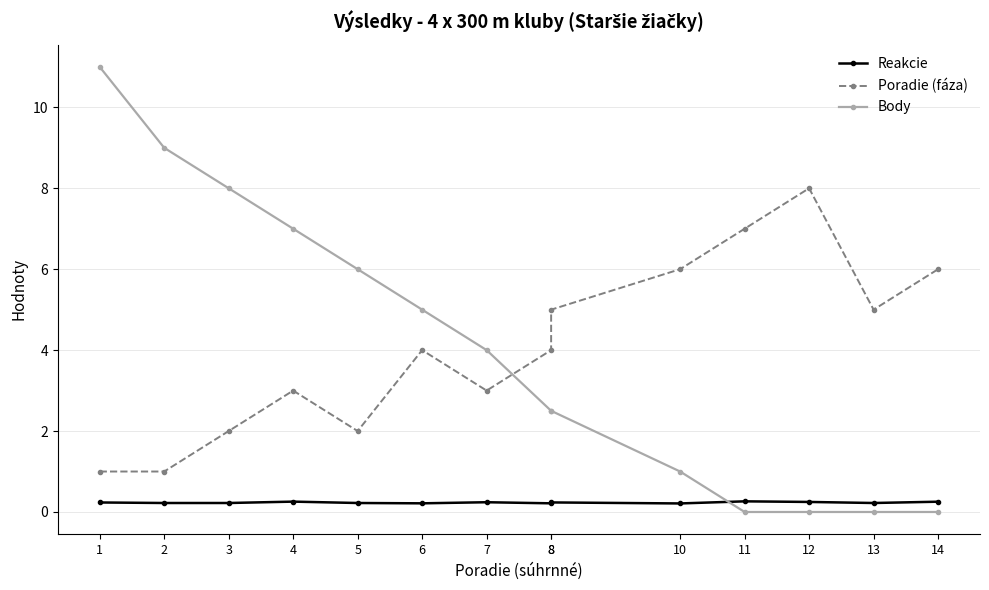

Between which two adjacent categories do Body and Reakcie first intersect?

10 and 11